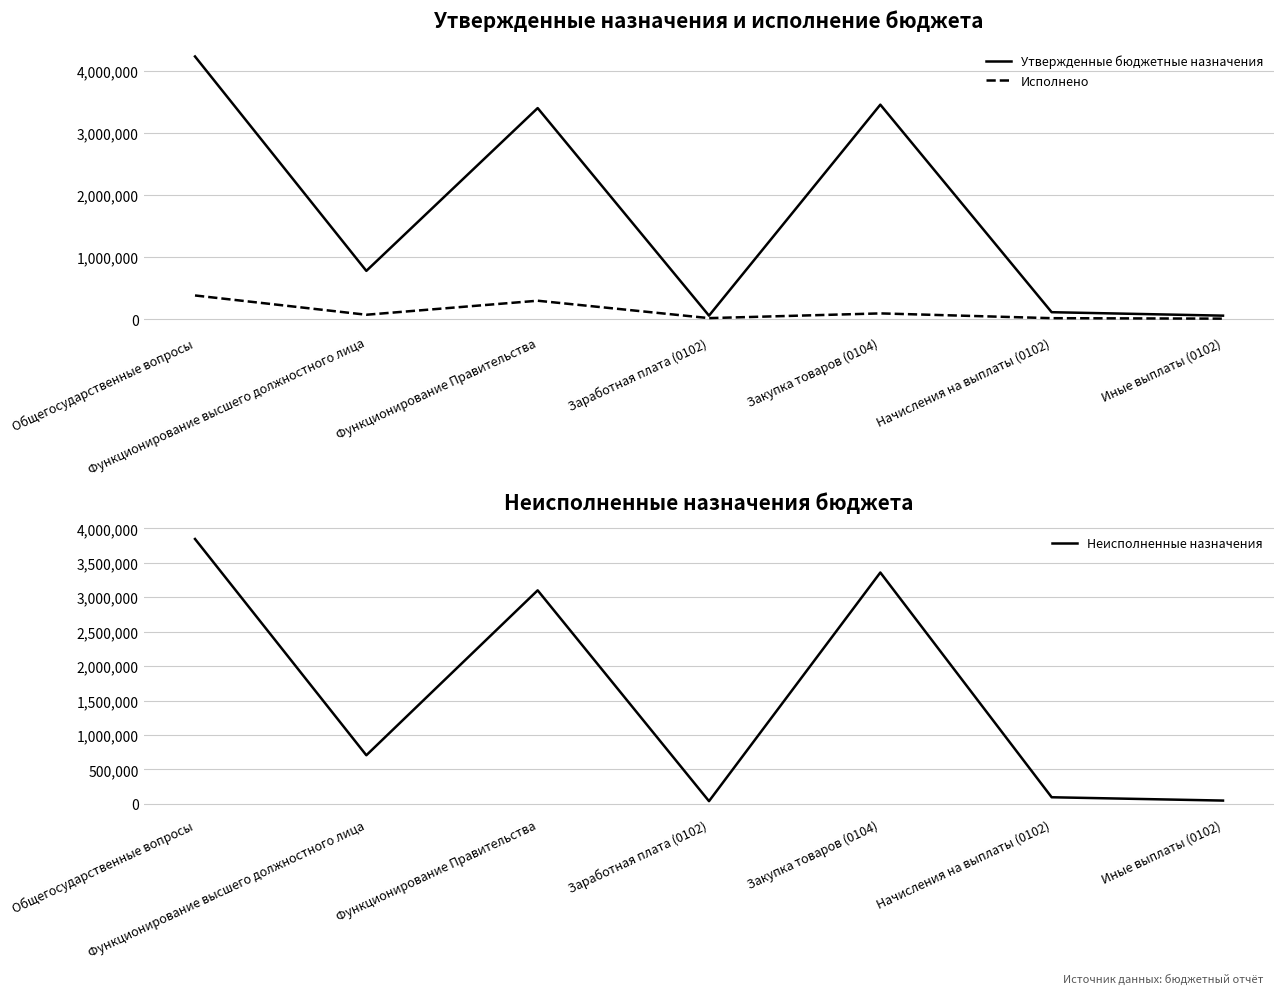

What position from the left is Функционирование высшего должностного лица?

2